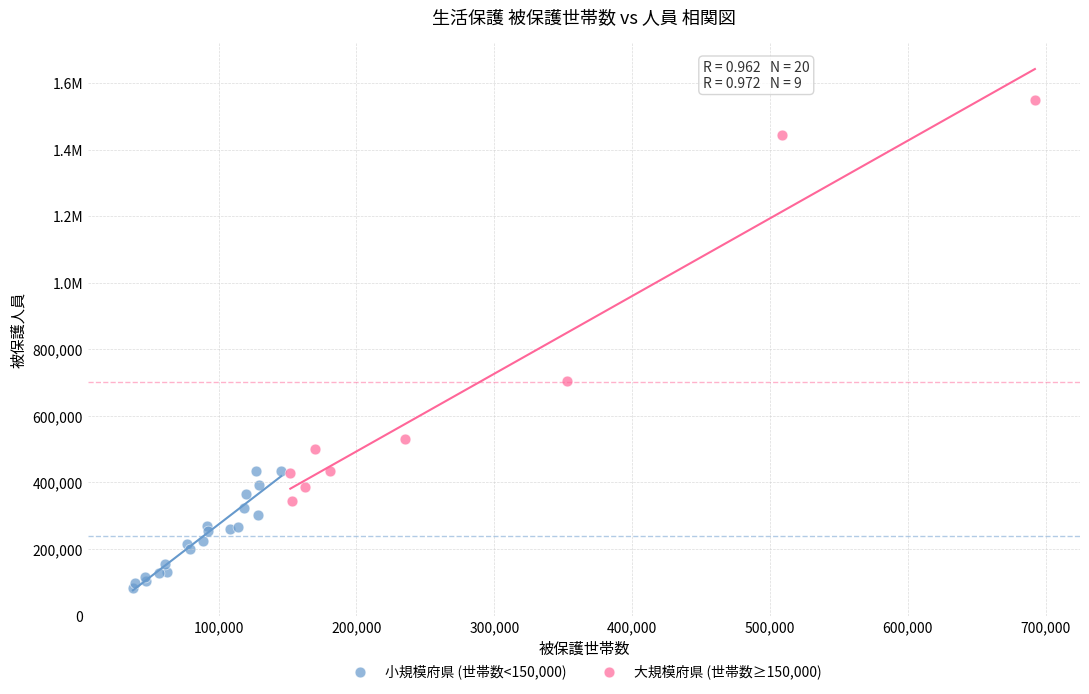

What are all the series names shown in the legend?

小規模府県 (世帯数<150,000), 大規模府県 (世帯数≥150,000)